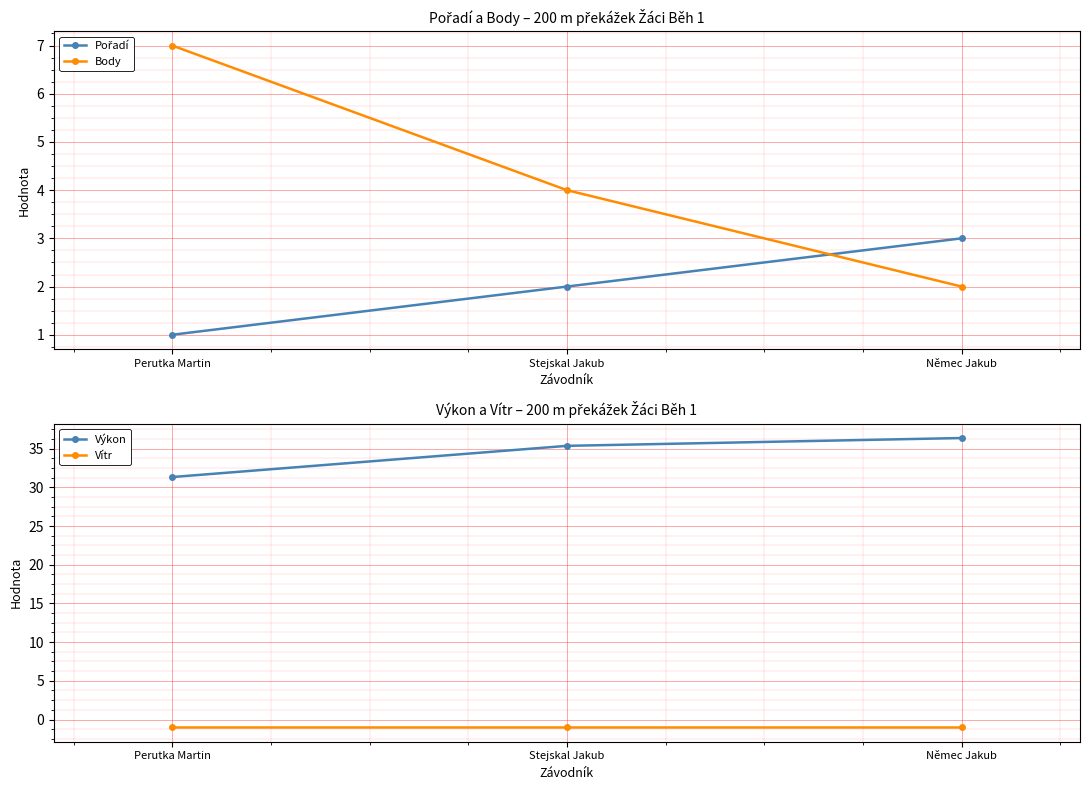

Read the Vítr value at Perutka Martin.

-1.0